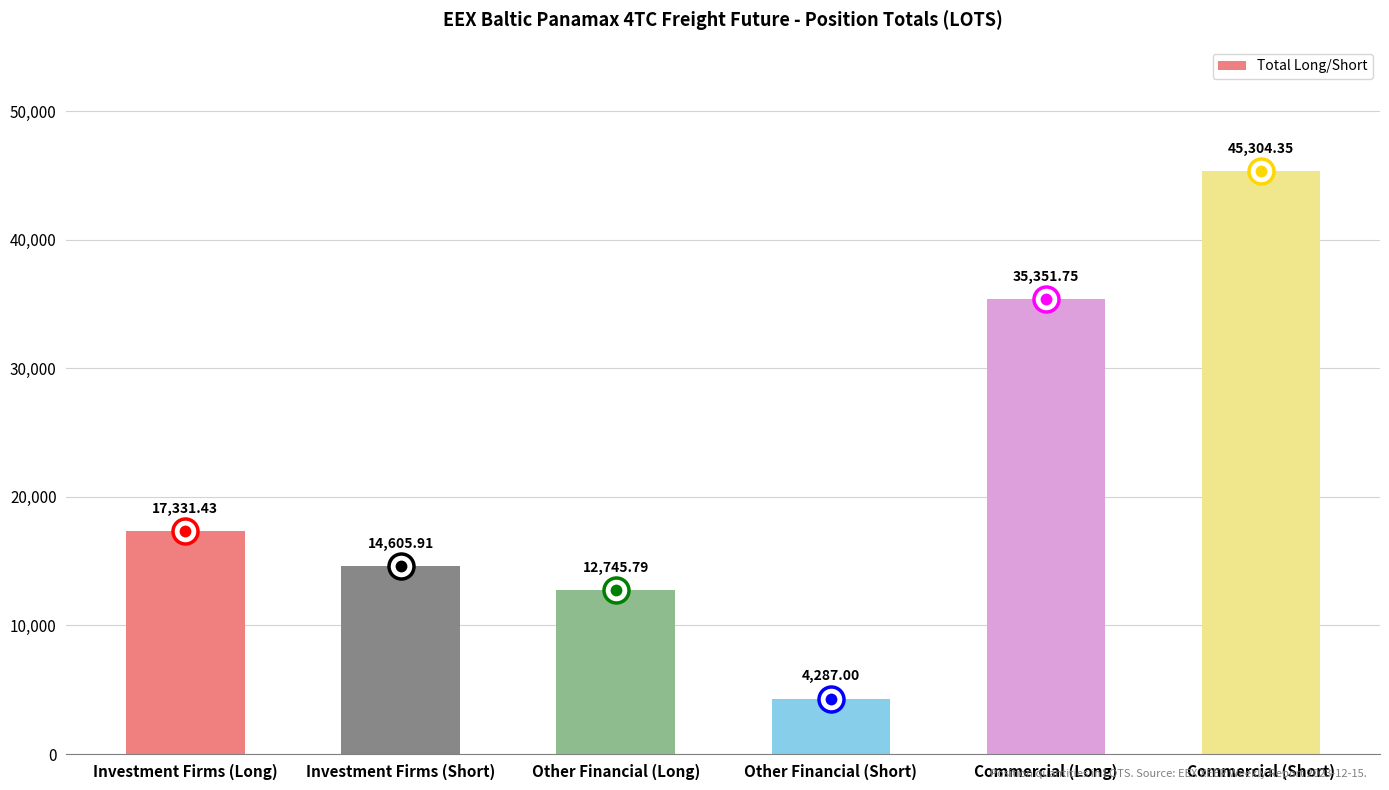

What is the label of the 6th bar from the left?

Commercial (Short)